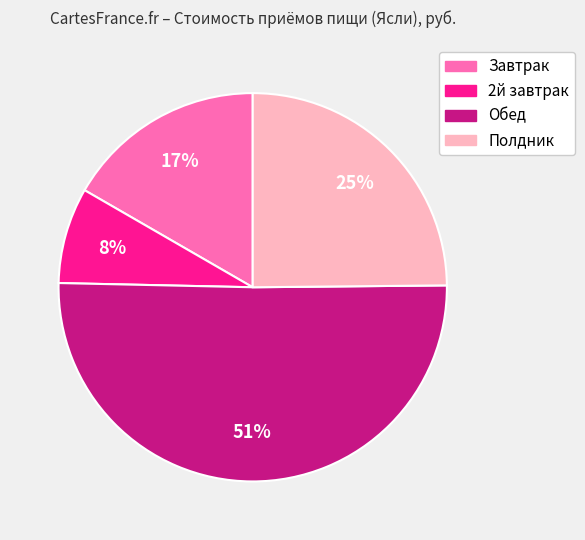

The Обед slice represents 65% of the pie. True or false?

False